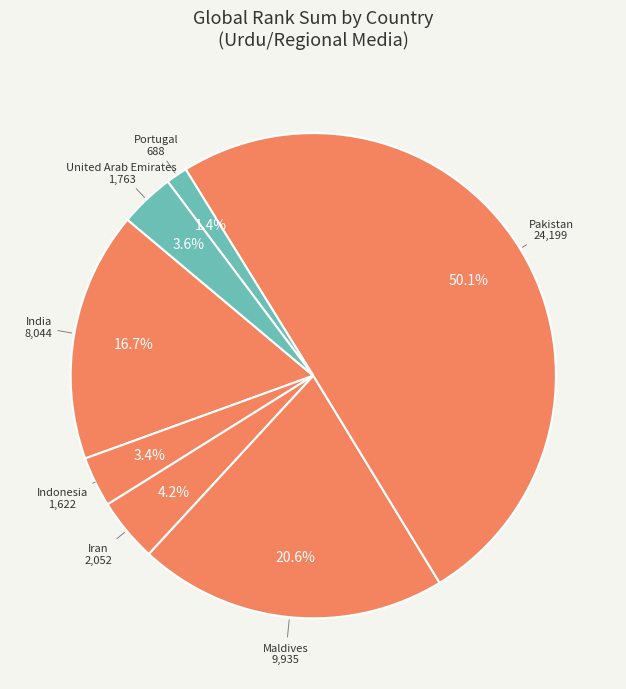

To the nearest percent, what is the difference between the largest and smallest slice percentages?

49%